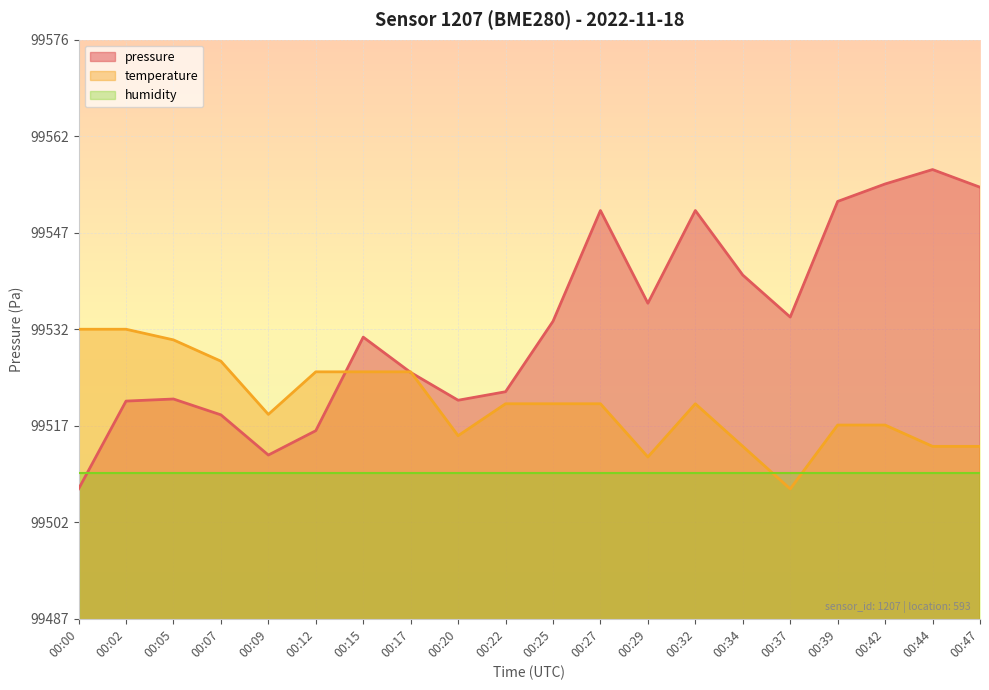

The value of temperature at 00:34 is 42505.1. True or false?

False